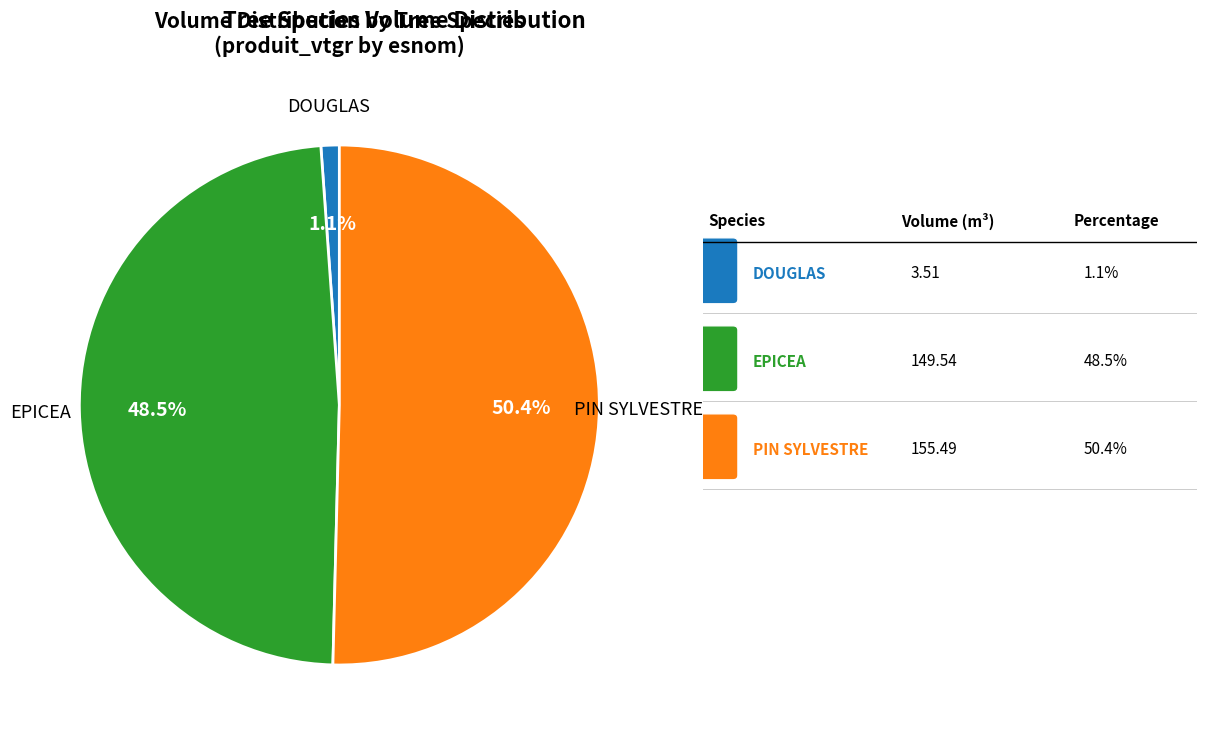

To the nearest percent, what is the average slice percentage?

33%